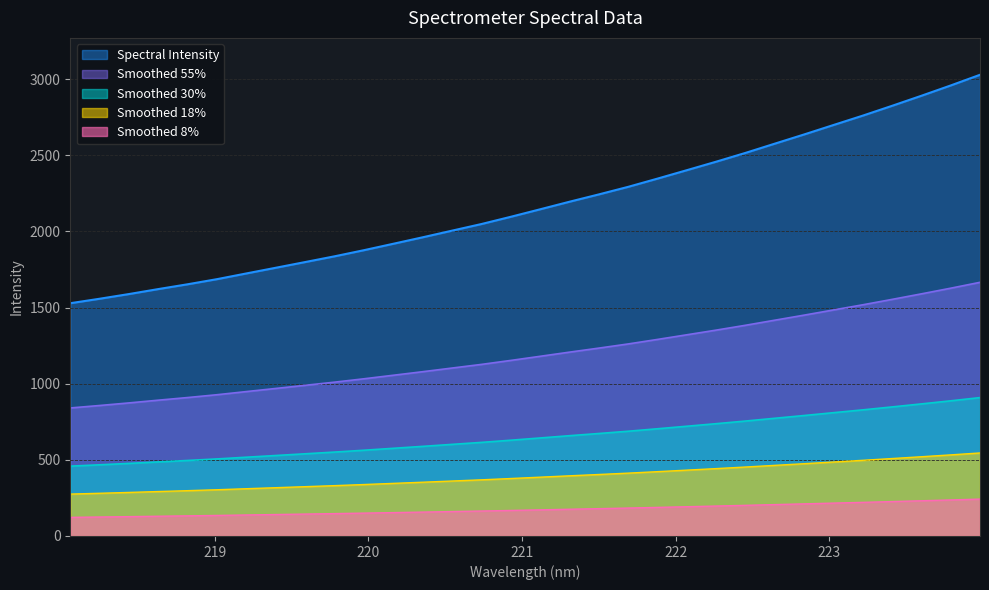

What is the difference between the maximum and minimum values?

450.0